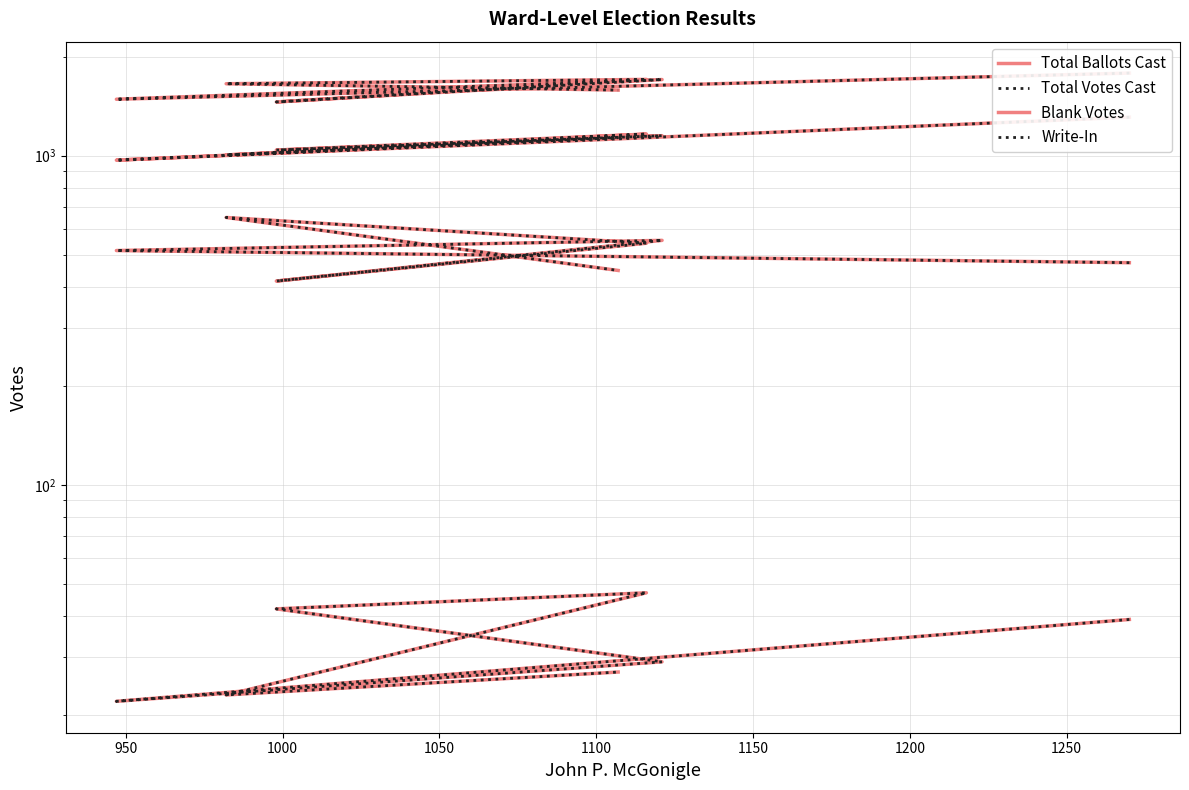

What position from the right is 1116?

3